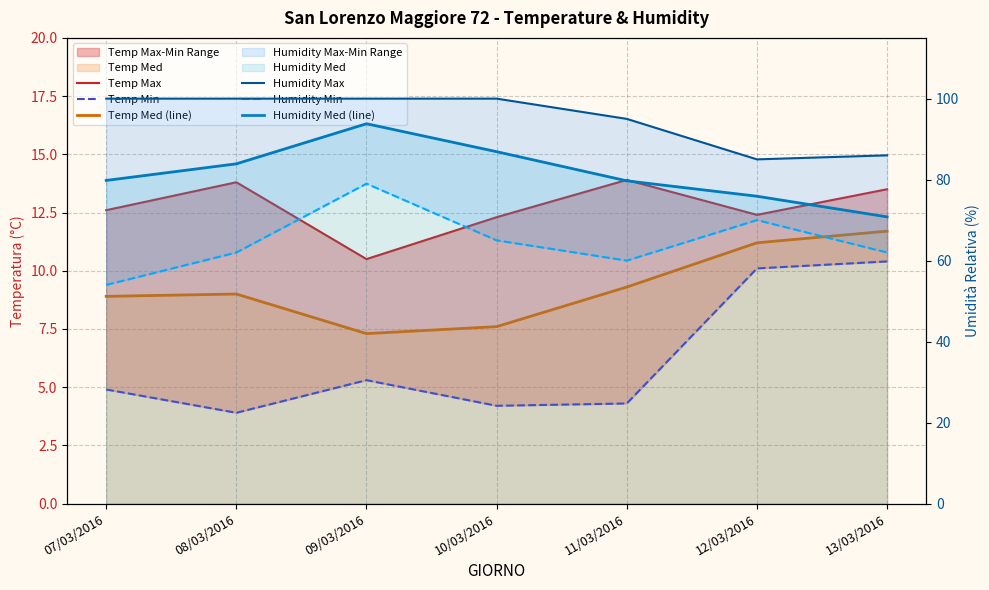

True or false: Humidity Min and Humidity Max intersect in this chart.

False